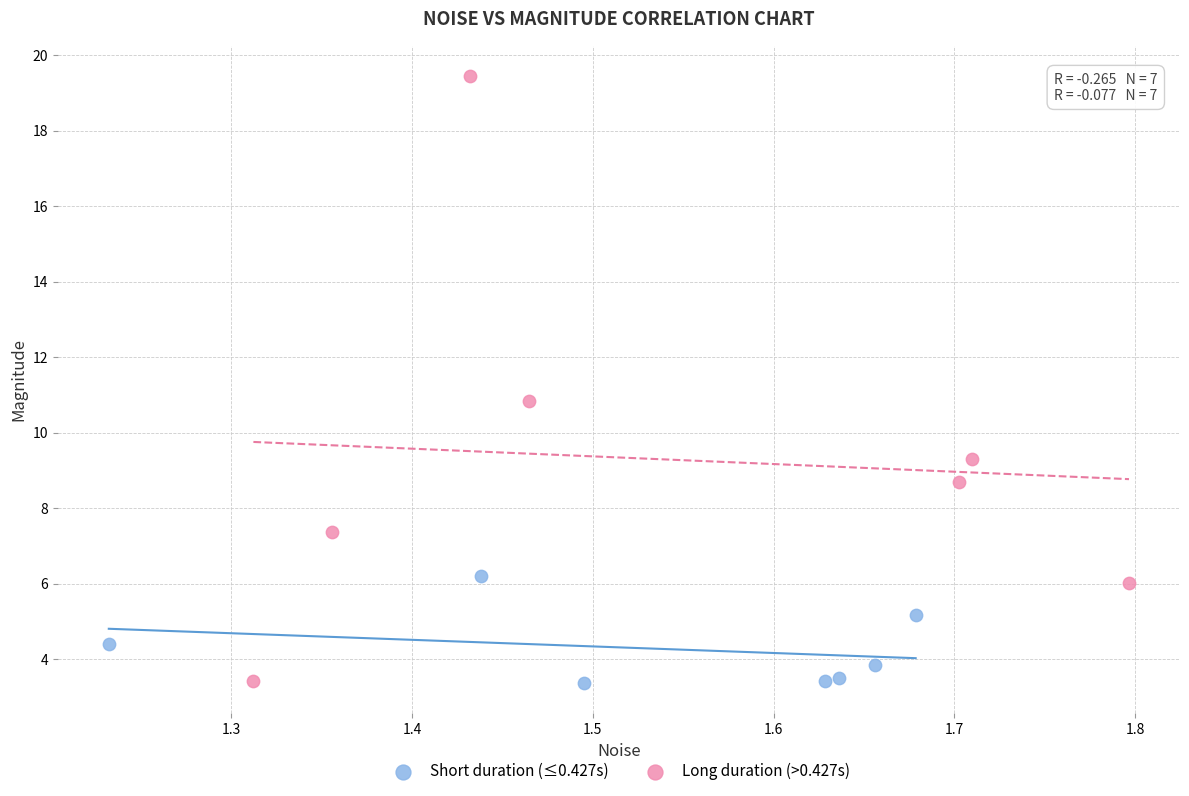

Which series has the largest Y range (max minus min)?

Long duration (>0.427s)